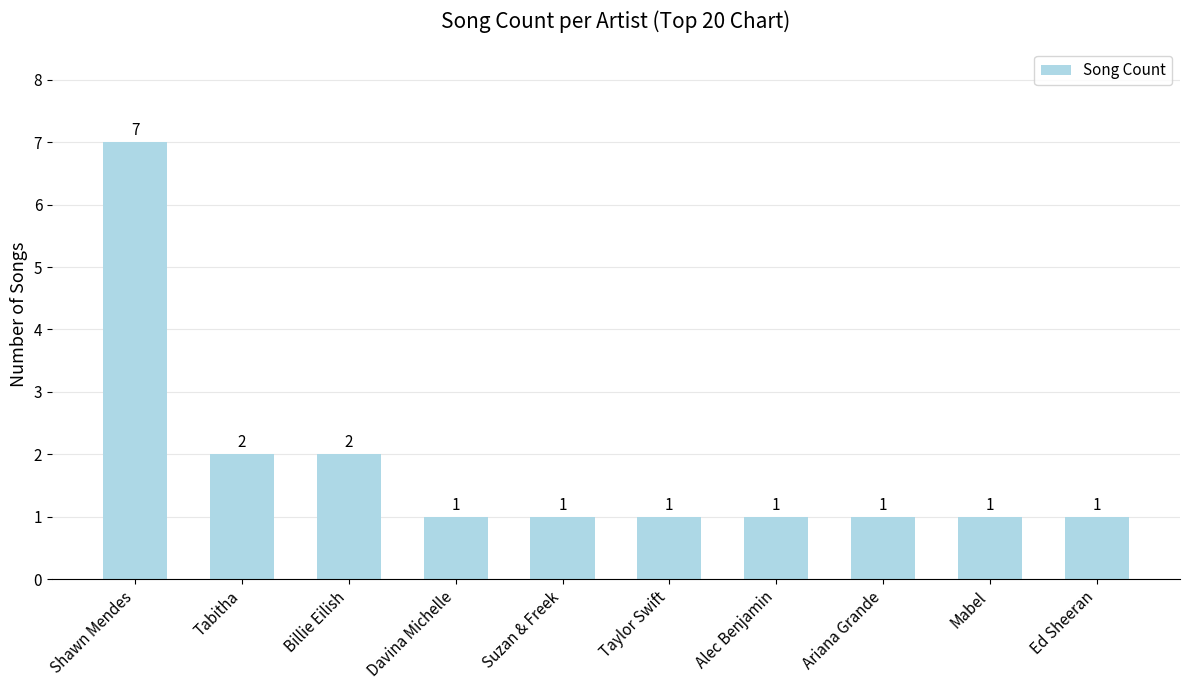

Count the number of values greater than 1.

3